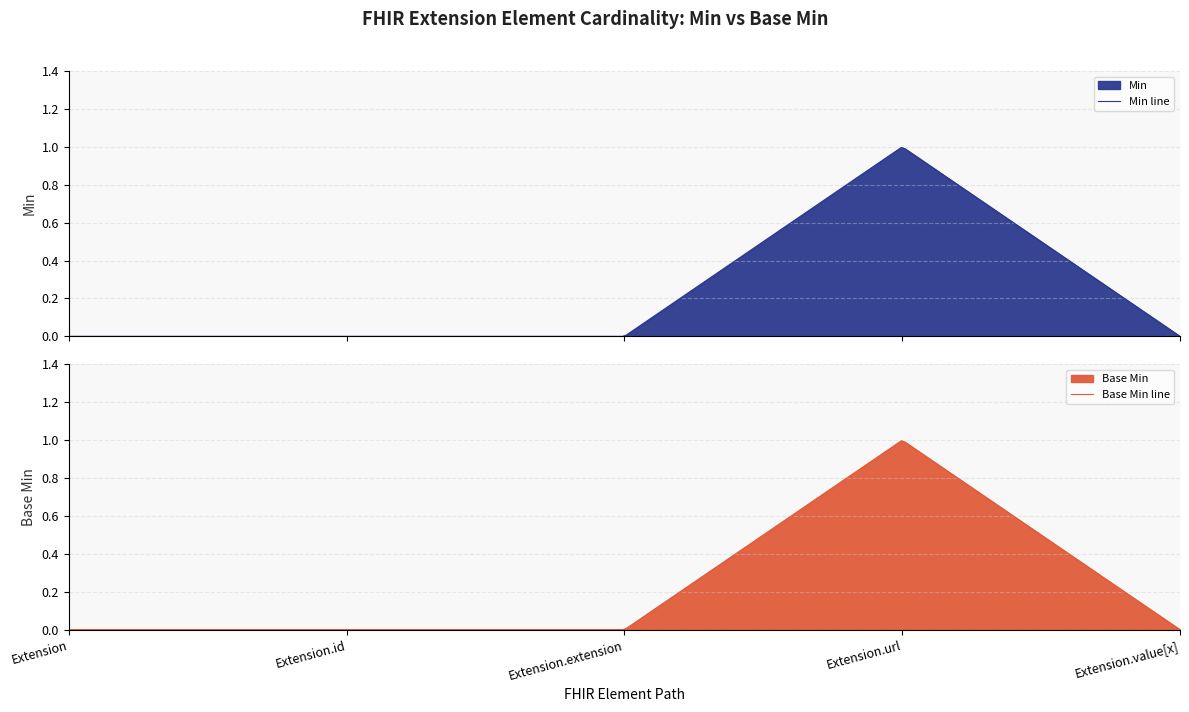

Which has a higher value, Extension.extension or Extension?

Extension.extension